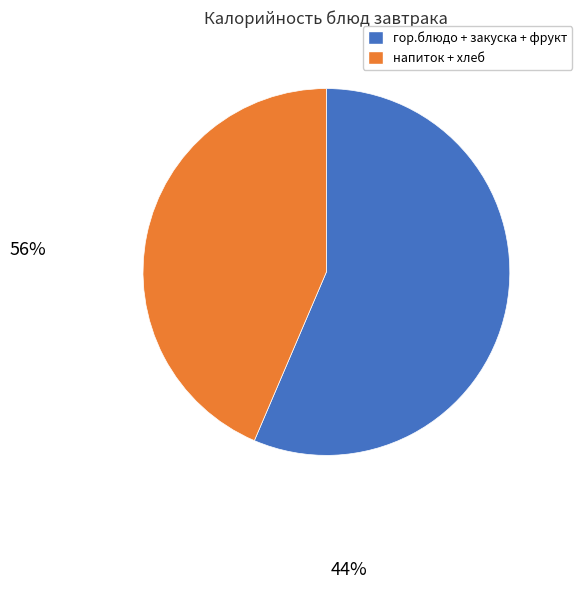

How many segments does this pie chart have?

2